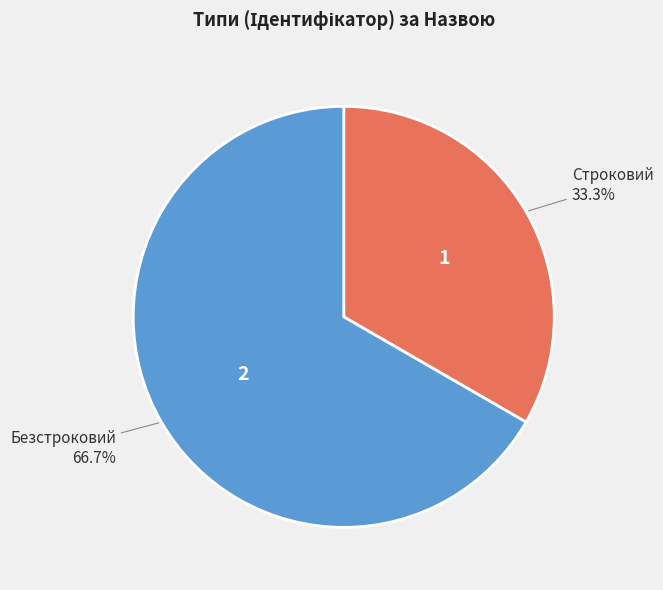

What is the ratio of the value at Безстроковий to the value at Строковий?

2.0